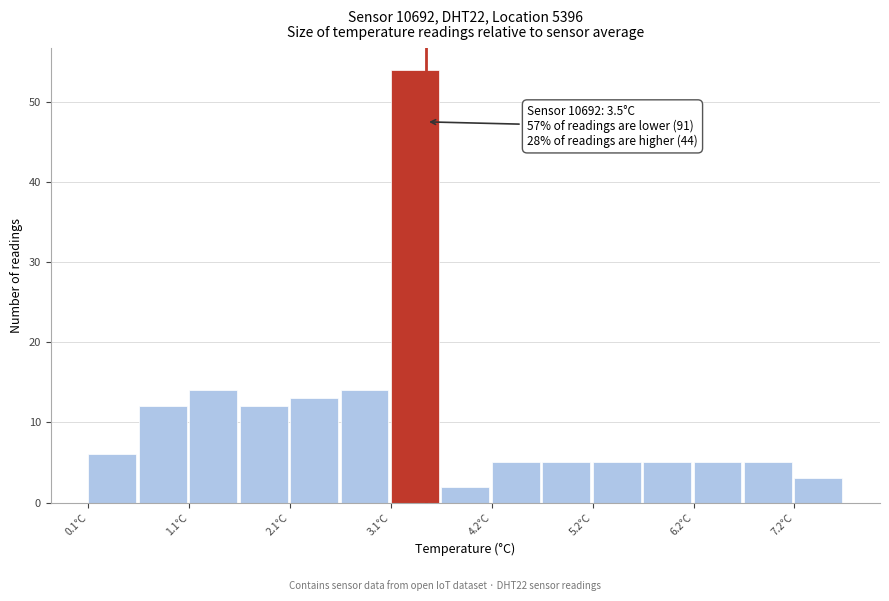

Which range on the x-axis has the tallest bar?

3.15 to 3.65